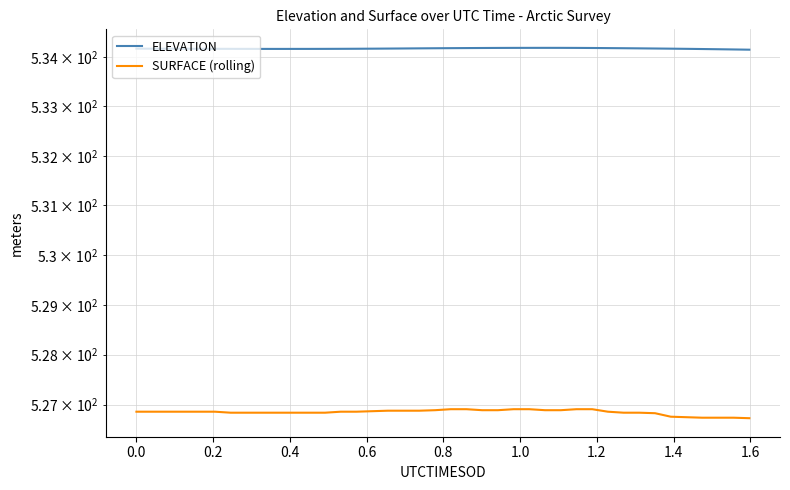

How many series are shown in this chart?

2